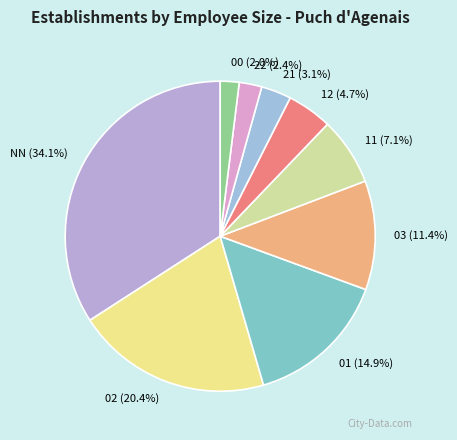

How many slices are in this pie chart?

9